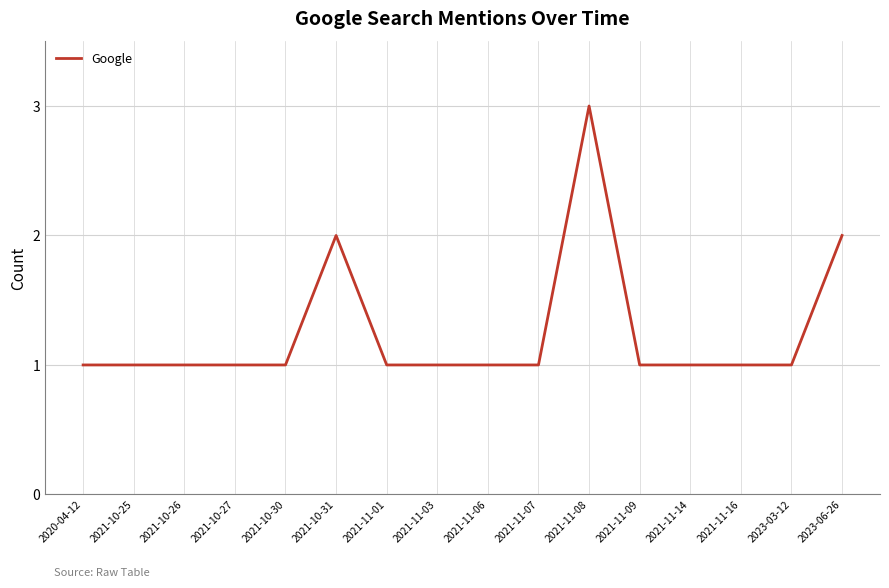

The value at 2023-03-12 is 1. True or false?

True